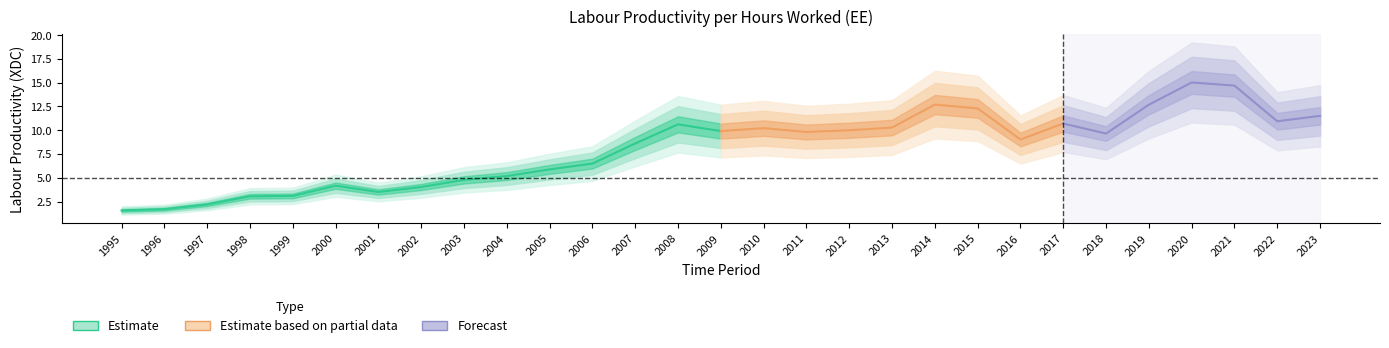

Does the chart display data point markers on the line(s)?

No